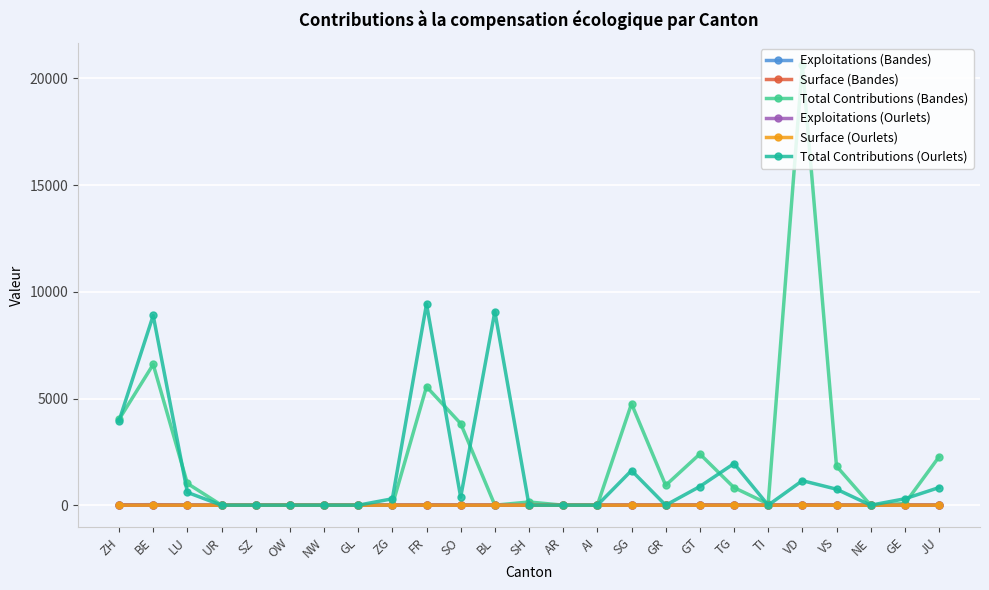

The Total Contributions (Bandes) series shows 5554.0 at FR. True or false?

True